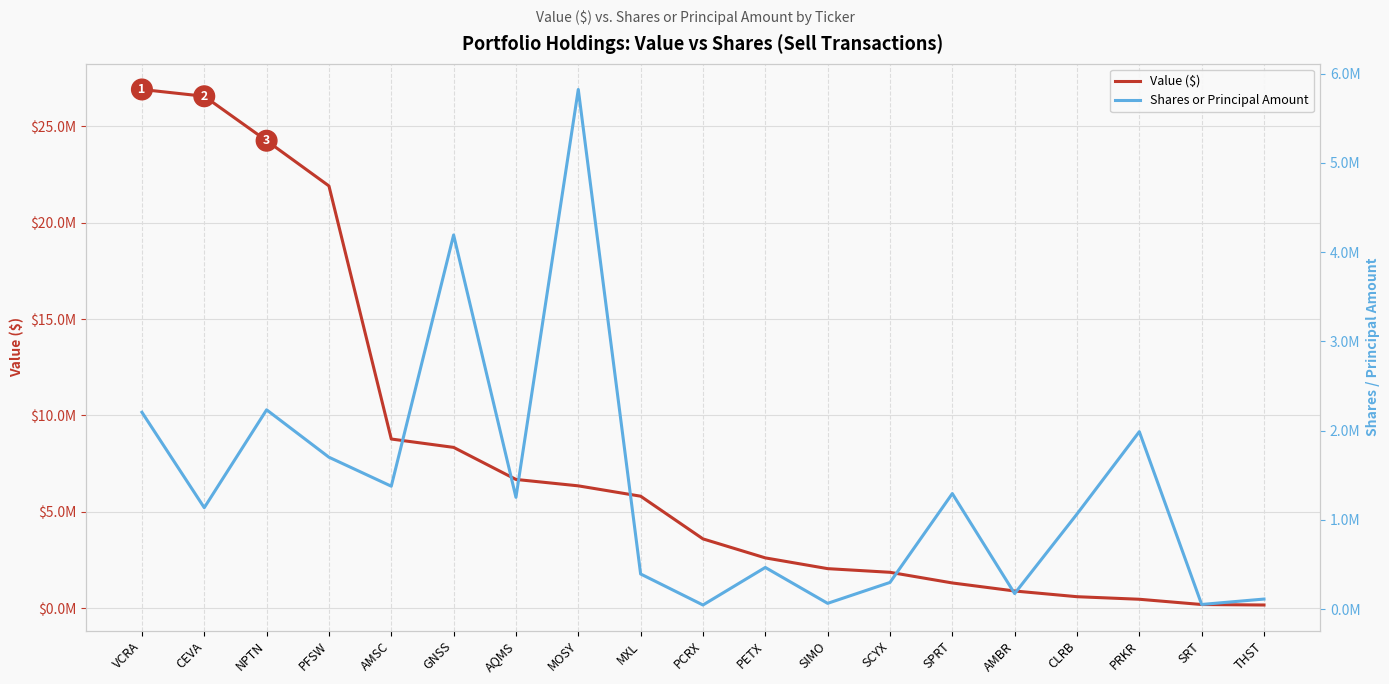

What is the average value of the Value ($) series?

7859316